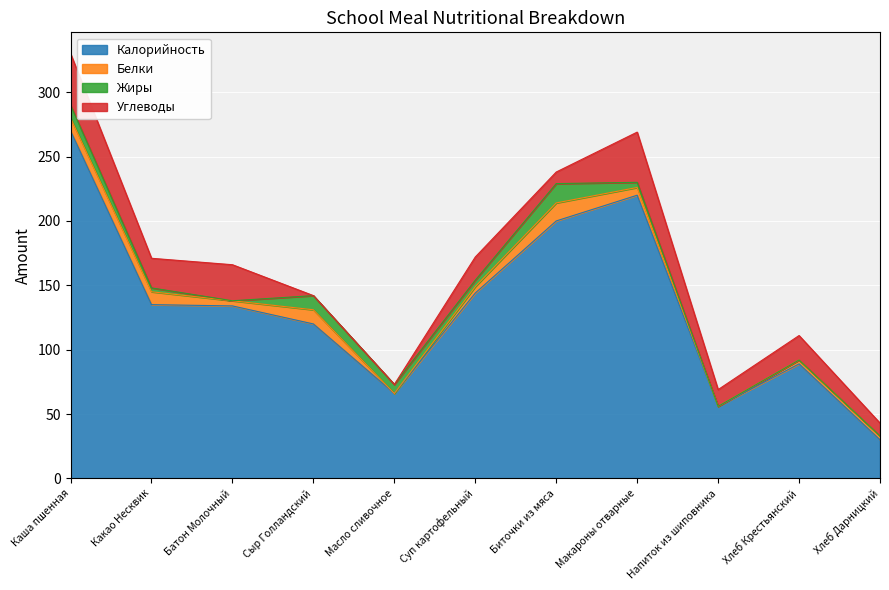

In Углеводы, how many points are lower than both neighbors (excluding endpoints)?

3